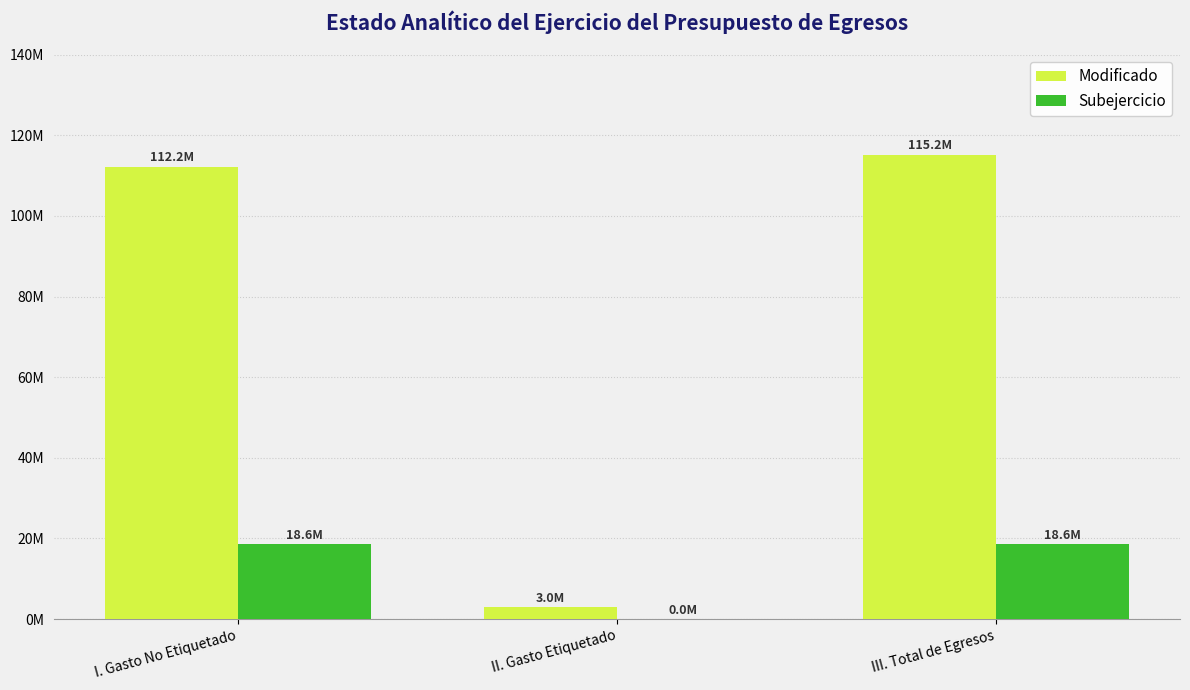

At which label is Modificado closest to 59092521?

I. Gasto No Etiquetado